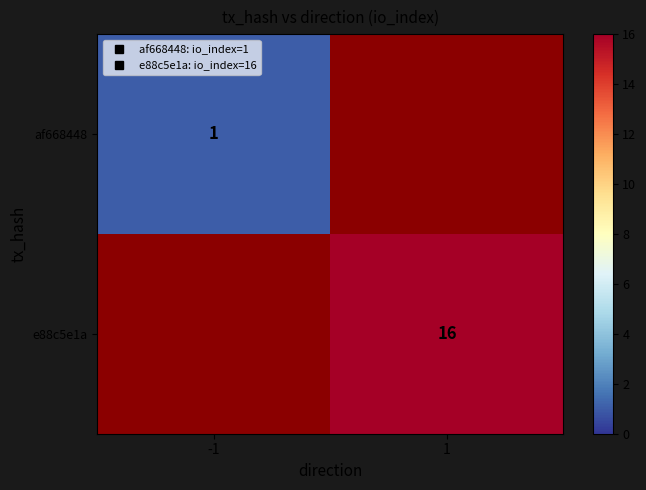

Which has a higher value, 1 or -1?

-1